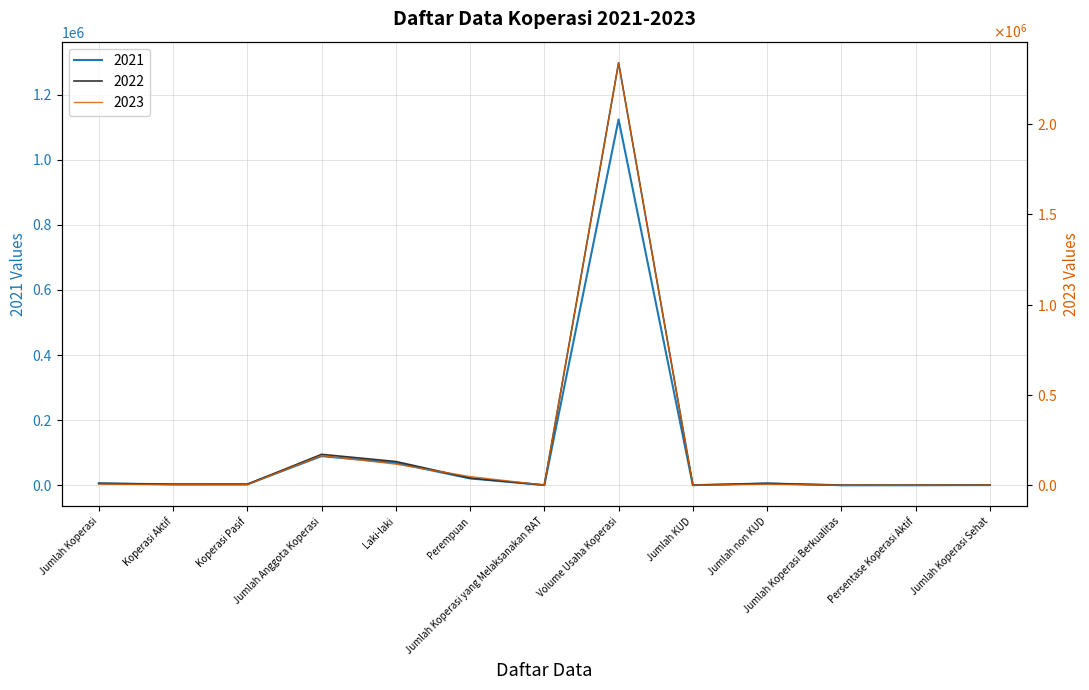

Reading left to right, transcribe all the data shown in this chart.

2021: Jumlah Koperasi=5676.0	Koperasi Aktif=2844.0	Koperasi Pasif=2832.0	Jumlah Anggota Koperasi=89465.0	Laki-laki=68580.0	Perempuan=20885.0	Jumlah Koperasi yang Melaksanakan RAT=457.0	Volume Usaha Koperasi=1123689.0	Jumlah KUD=205.0	Jumlah non KUD=5540.0	Jumlah Koperasi Berkualitas=9.0	Persentase Koperasi Aktif=50.1	Jumlah Koperasi Sehat=457.0
2022: Jumlah Koperasi=5809.0	Koperasi Aktif=2885.0	Koperasi Pasif=2924.0	Jumlah Anggota Koperasi=94882.0	Laki-laki=72858.0	Perempuan=22024.0	Jumlah Koperasi yang Melaksanakan RAT=446.0	Volume Usaha Koperasi=1297616.0	Jumlah KUD=206.0	Jumlah non KUD=5686.0	Jumlah Koperasi Berkualitas=13.0	Persentase Koperasi Aktif=49.7	Jumlah Koperasi Sehat=446.0
2023: Jumlah Koperasi=6197.0	Koperasi Aktif=2995.0	Koperasi Pasif=3202.0	Jumlah Anggota Koperasi=164451.0	Laki-laki=116765.0	Perempuan=48186.0	Jumlah Koperasi yang Melaksanakan RAT=646.0	Volume Usaha Koperasi=2338678.0	Jumlah KUD=206.0	Jumlah non KUD=5991.0	Jumlah Koperasi Berkualitas=10.0	Persentase Koperasi Aktif=48.3	Jumlah Koperasi Sehat=646.0